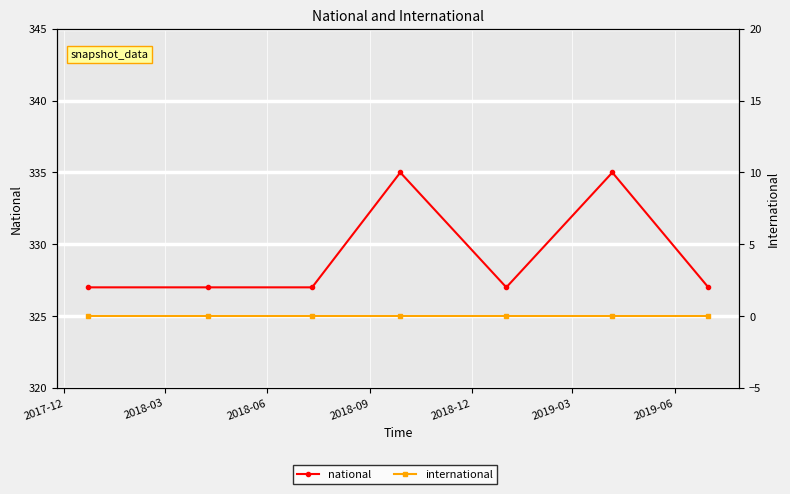

Which label corresponds to the smallest value in the chart?

2017-12